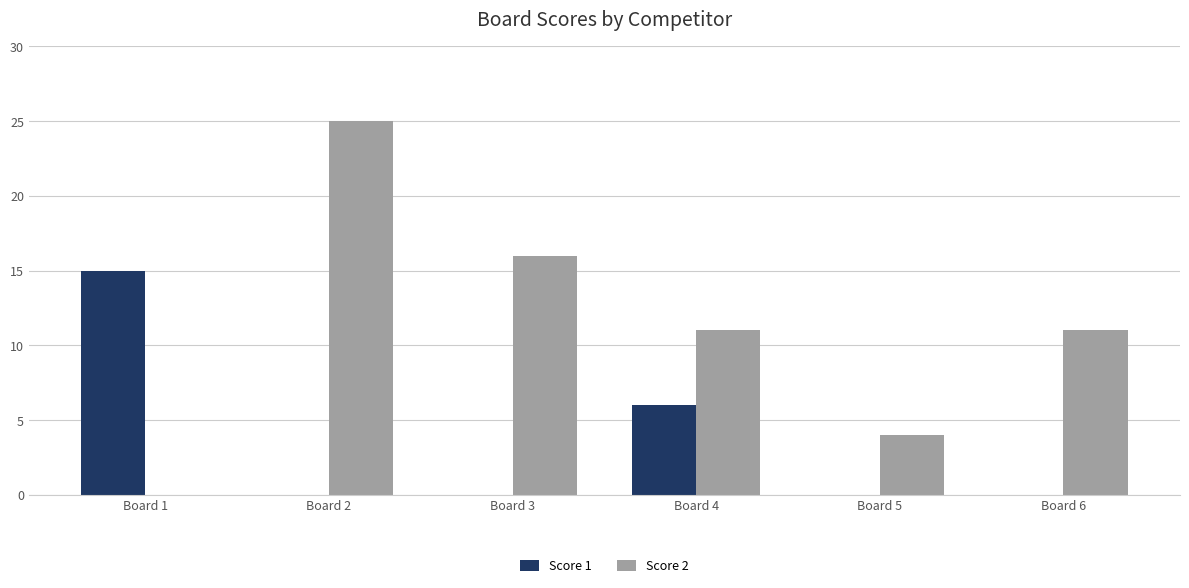

How many values in Score 2 are above zero?

5